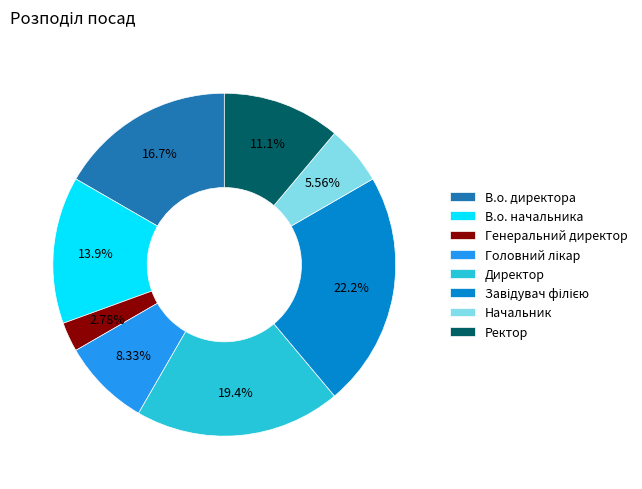

What portion of the pie excludes Начальник?

94.4%